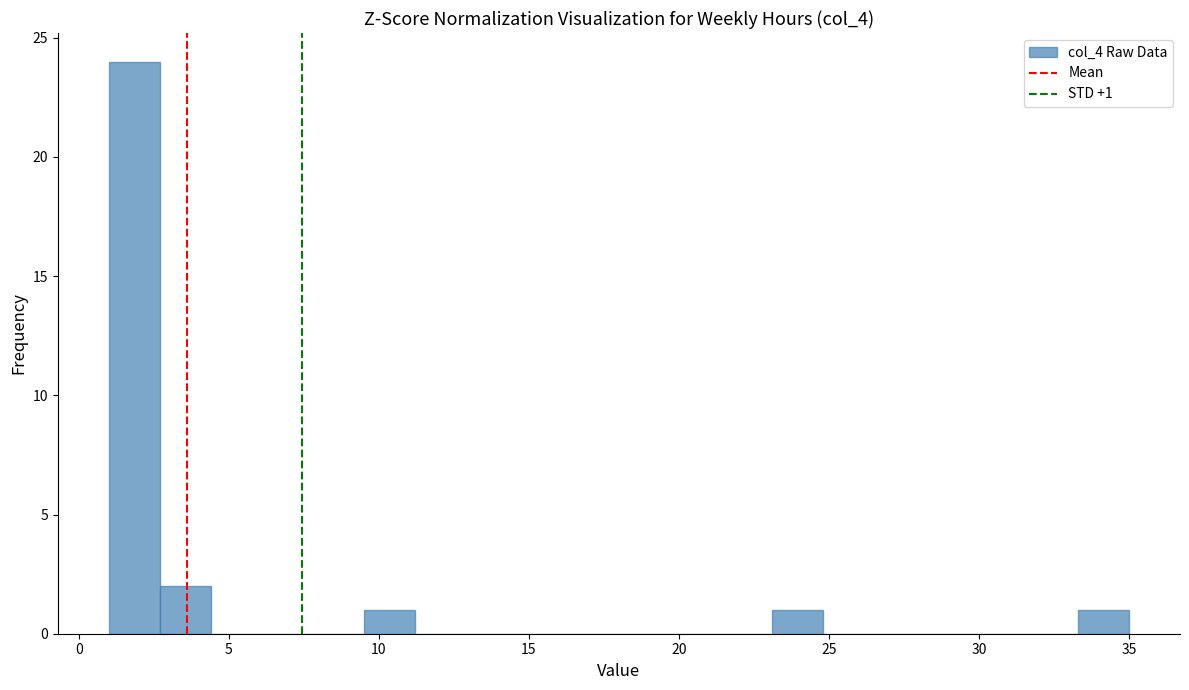

Read against the x-axis, roughly where is the centre of the tallest bar?

2.0